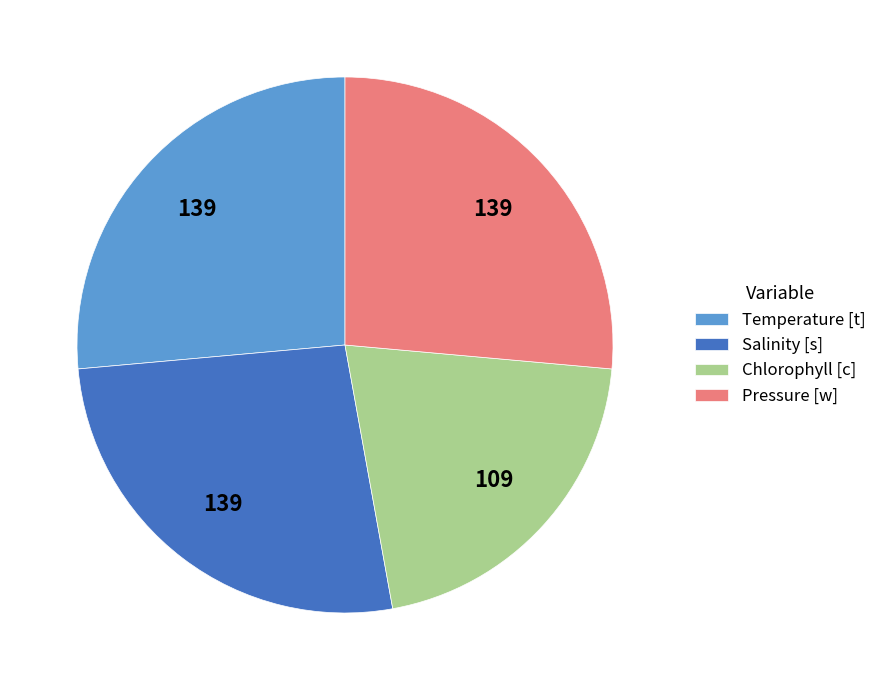

Which slice is the smallest?

Chlorophyll [c]